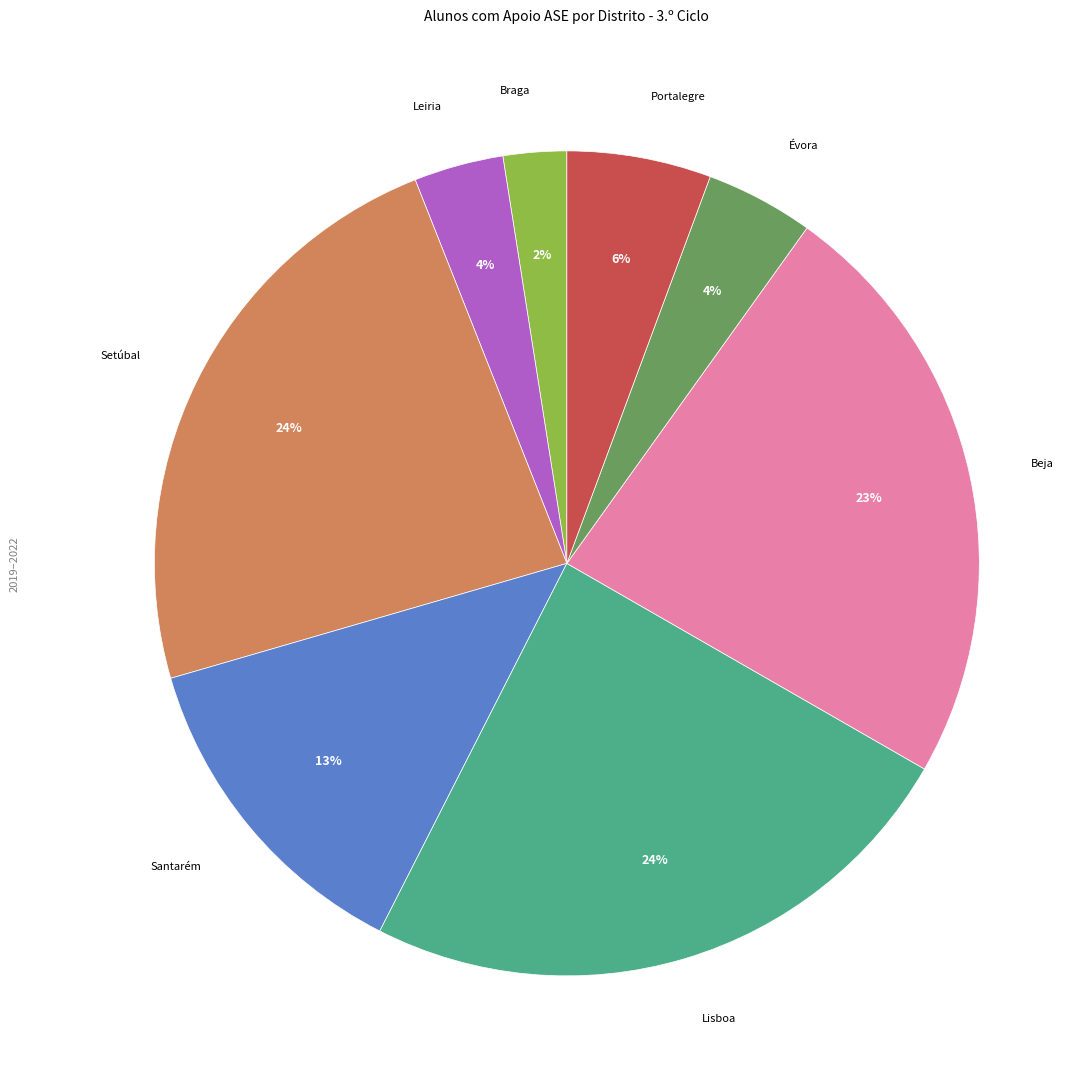

Is there a majority slice in this chart?

No